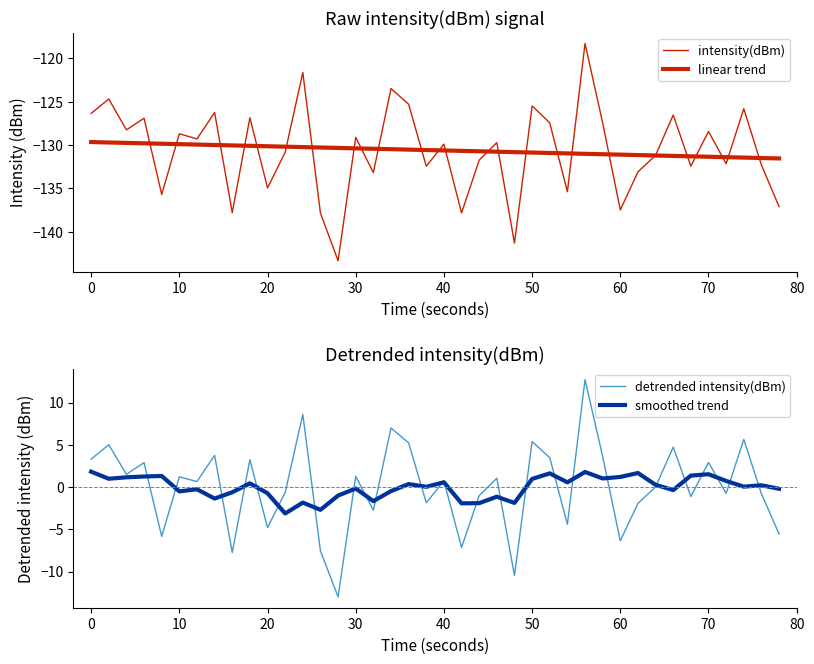

Reading left to right, extract all data points from this chart.

intensity(dBm): -126.4	-124.7	-128.3	-126.9	-135.7	-128.7	-129.3	-126.2	-137.8	-126.9	-134.9	-130.8	-121.6	-137.8	-143.3	-129.1	-133.2	-123.5	-125.3	-132.4	-129.9	-137.8	-131.7	-129.7	-141.3	-125.5	-127.4	-135.4	-118.3	-127.5	-137.5	-133.1	-131.2	-126.5	-132.4	-128.4	-132.1	-125.8	-132.3	-137.1
linear trend: -129.7	-129.7	-129.8	-129.8	-129.8	-129.9	-129.9	-130.0	-130.0	-130.1	-130.1	-130.2	-130.2	-130.3	-130.3	-130.4	-130.4	-130.5	-130.5	-130.6	-130.6	-130.7	-130.7	-130.8	-130.8	-130.9	-130.9	-131.0	-131.0	-131.1	-131.1	-131.2	-131.2	-131.3	-131.3	-131.3	-131.4	-131.4	-131.5	-131.5
detrended intensity(dBm): 3.3	5.0	1.5	2.9	-5.8	1.2	0.6	3.7	-7.7	3.2	-4.8	-0.6	8.6	-7.6	-13.0	1.3	-2.7	7.0	5.2	-1.9	0.7	-7.2	-1.0	1.0	-10.5	5.4	3.5	-4.4	12.7	3.6	-6.4	-1.9	0.0	4.7	-1.1	2.9	-0.7	5.6	-0.8	-5.6
smoothed trend: 1.8	1.0	1.2	1.2	1.3	-0.5	-0.3	-1.4	-0.6	0.4	-0.7	-3.1	-1.8	-2.7	-1.0	-0.2	-1.7	-0.5	0.3	0.0	0.6	-1.9	-1.9	-1.1	-1.9	1.0	1.6	0.6	1.8	1.0	1.2	1.7	0.3	-0.4	1.4	1.5	0.7	0.0	0.2	-0.2